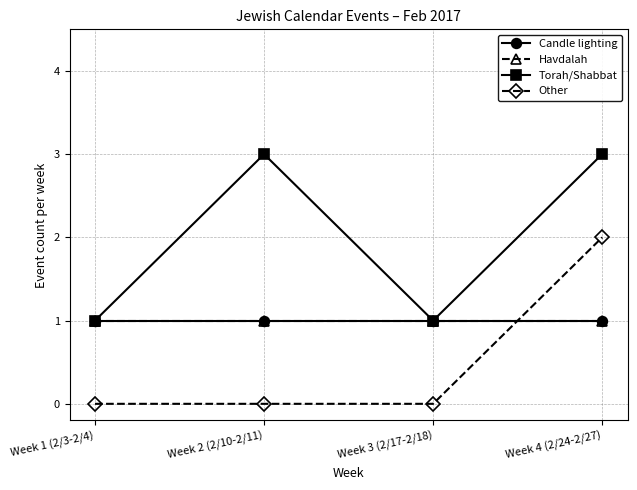

True or false: Havdalah and Other intersect in this chart.

True